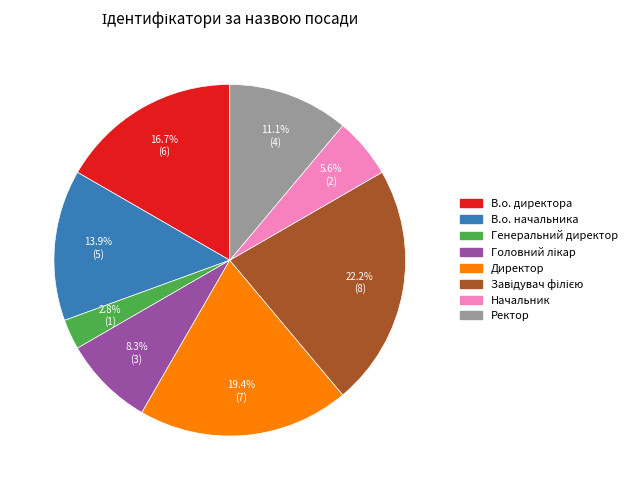

To the nearest percent, what percentage of the pie is В.о. директора?

17%